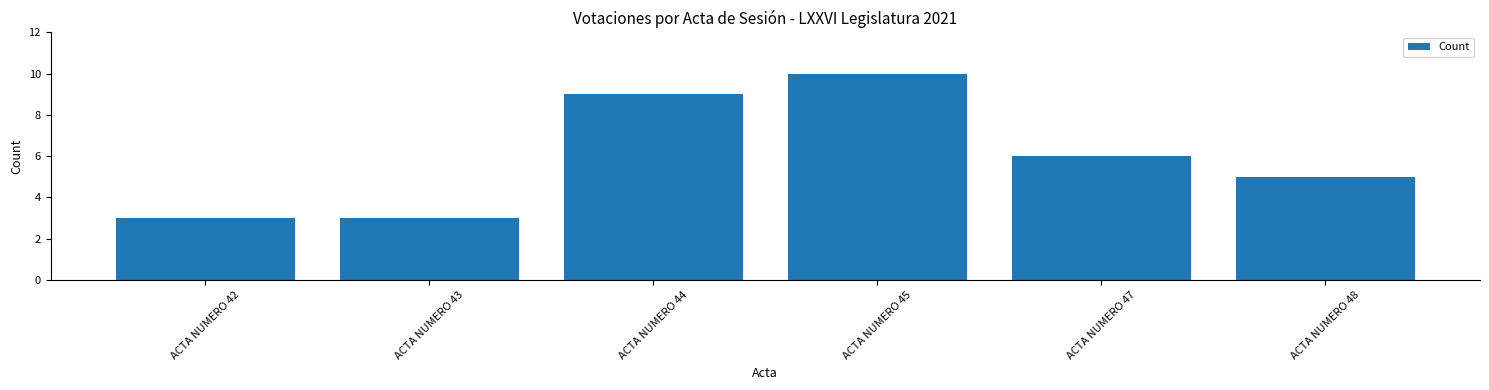

At which label is the value closest to 6?

ACTA NUMERO 47